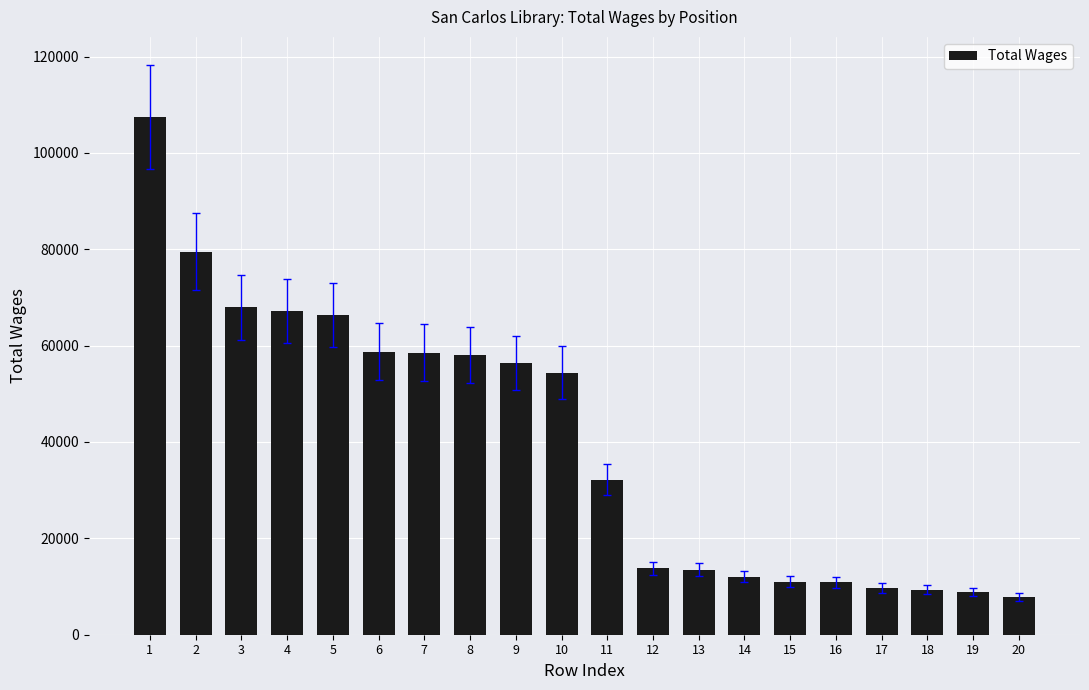

What is the change in value from 6 to 16?

-47860